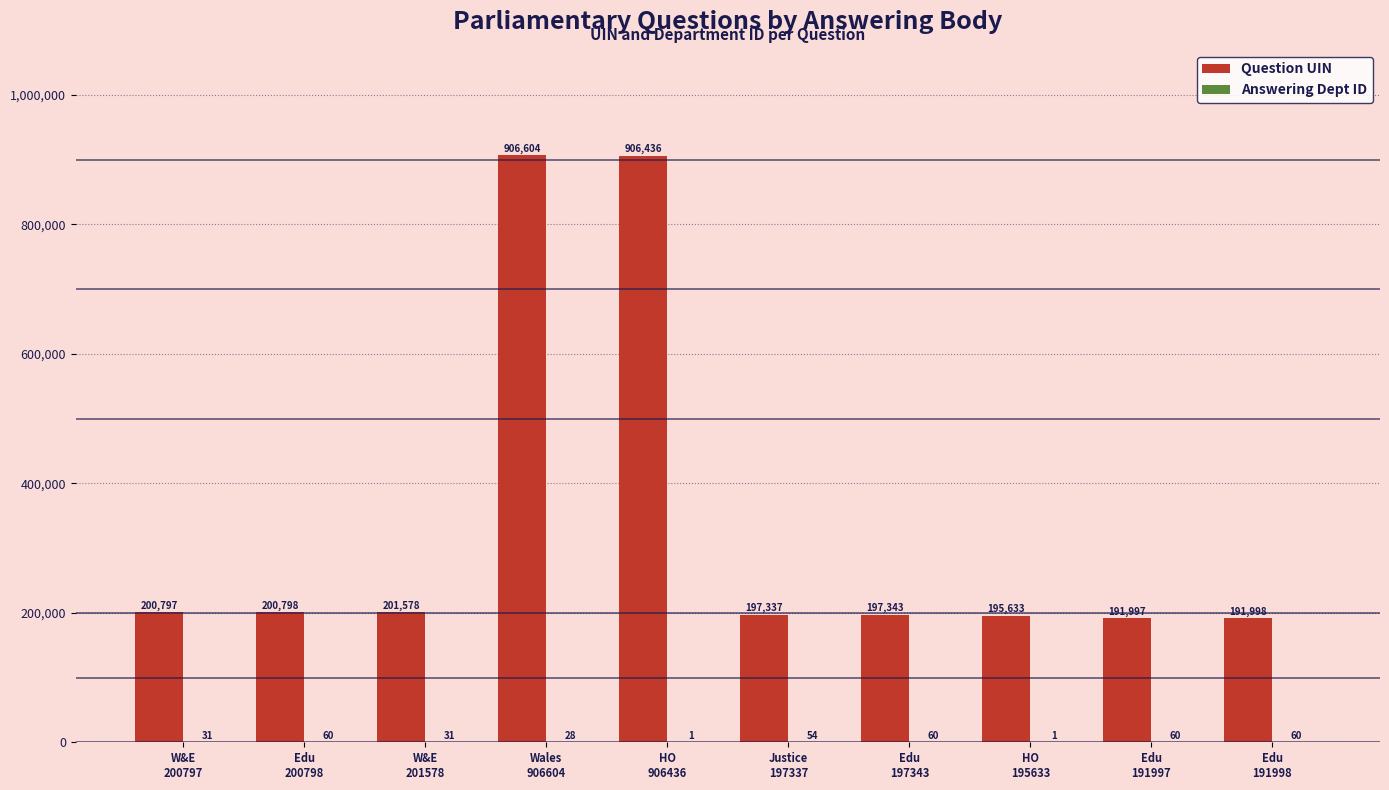

Which series has the largest total across all categories?

Question UIN